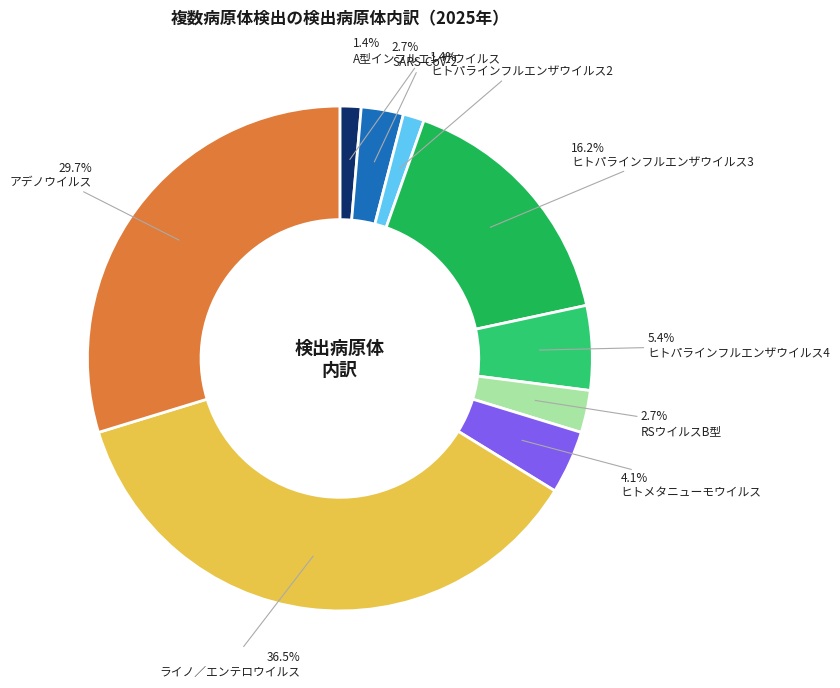

Combined, what portion of the pie is ヒトパラインフルエンザウイルス2 and ヒトパラインフルエンザウイルス4?

6.8%